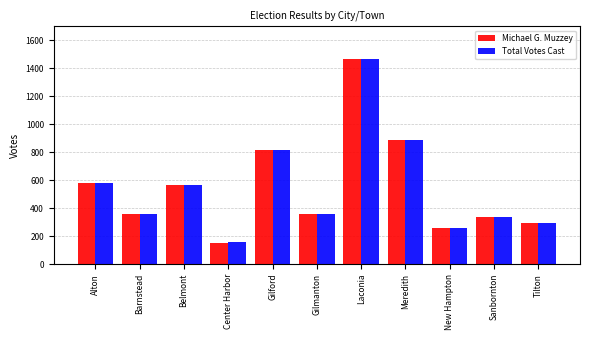

What are all the series names shown in the legend?

Michael G. Muzzey, Total Votes Cast